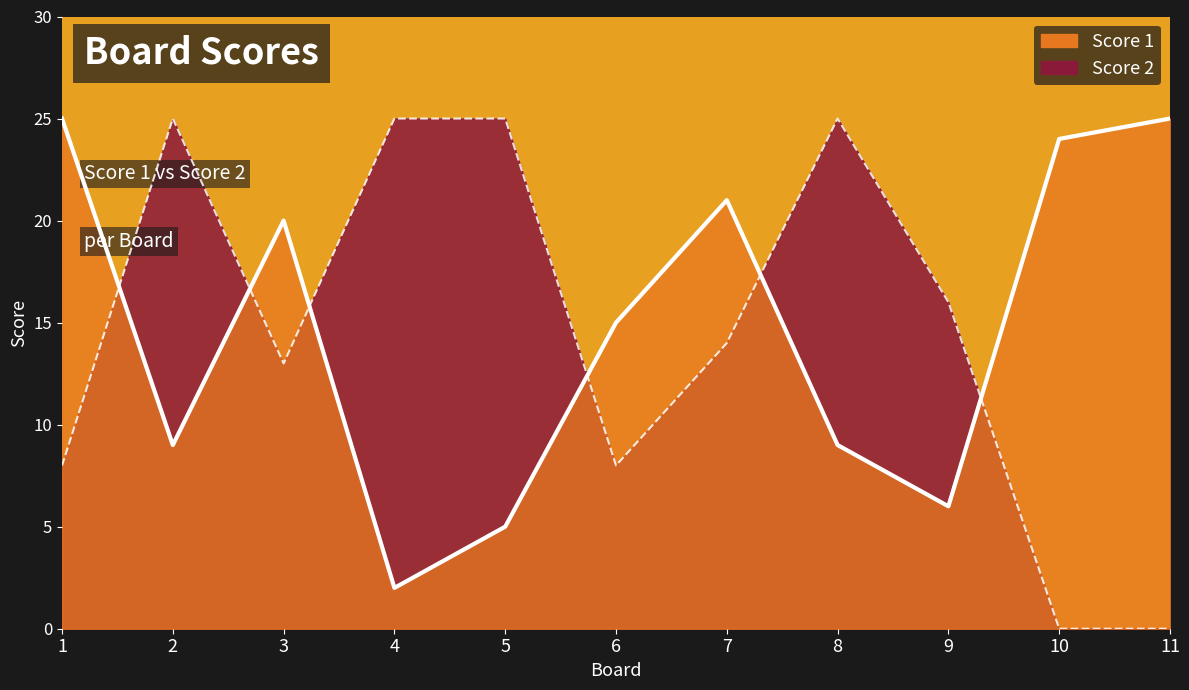

True or false: Score 1 line has a value of 13 at 2.

False